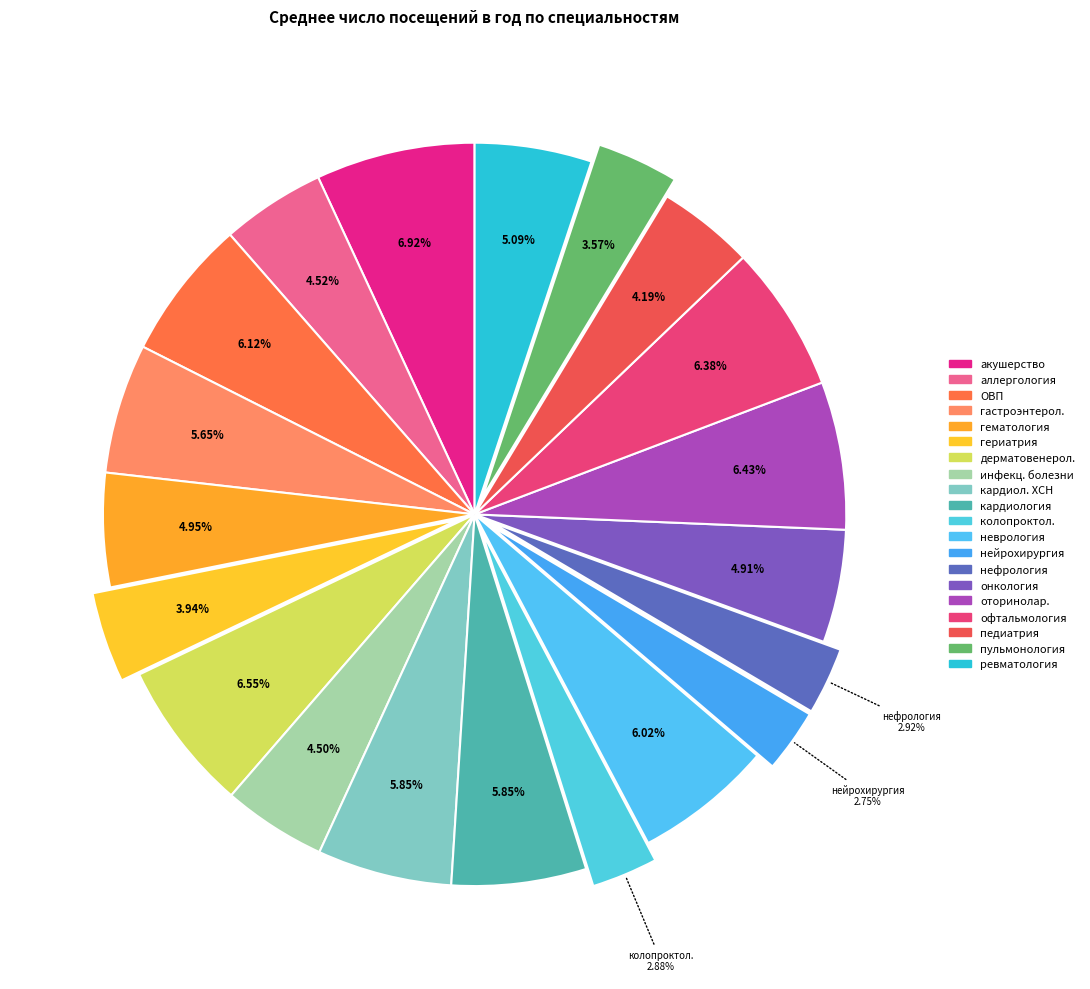

Count the number of slices in the pie.

20